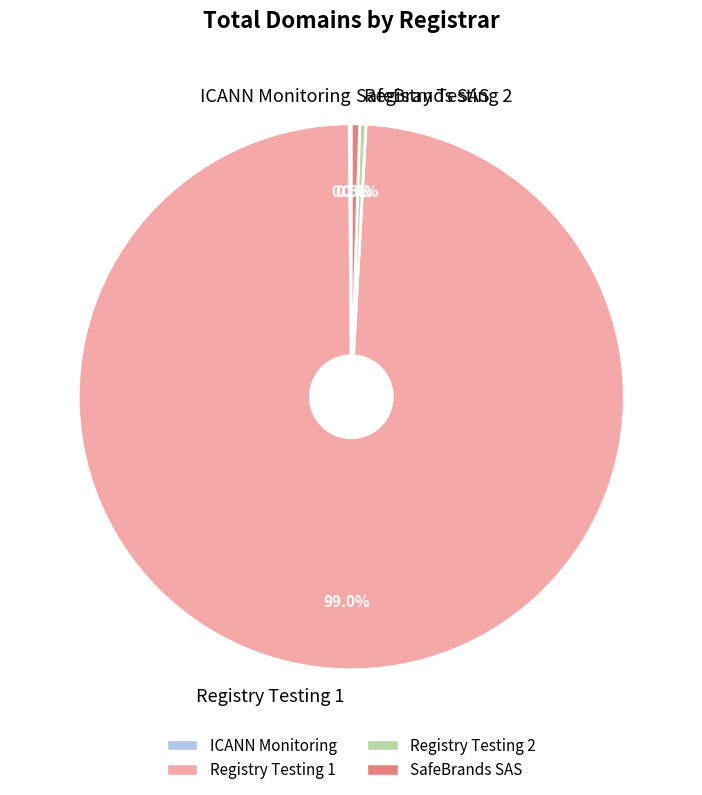

Which category has the biggest portion of the pie?

Registry Testing 1